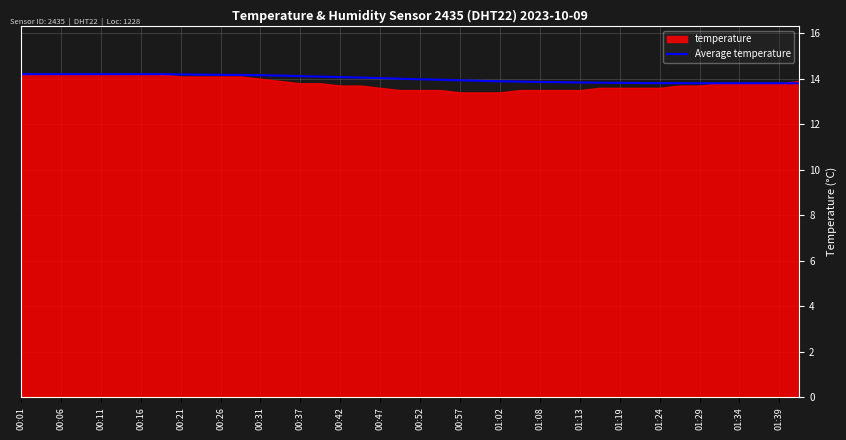

How many lines are shown in the chart?

1